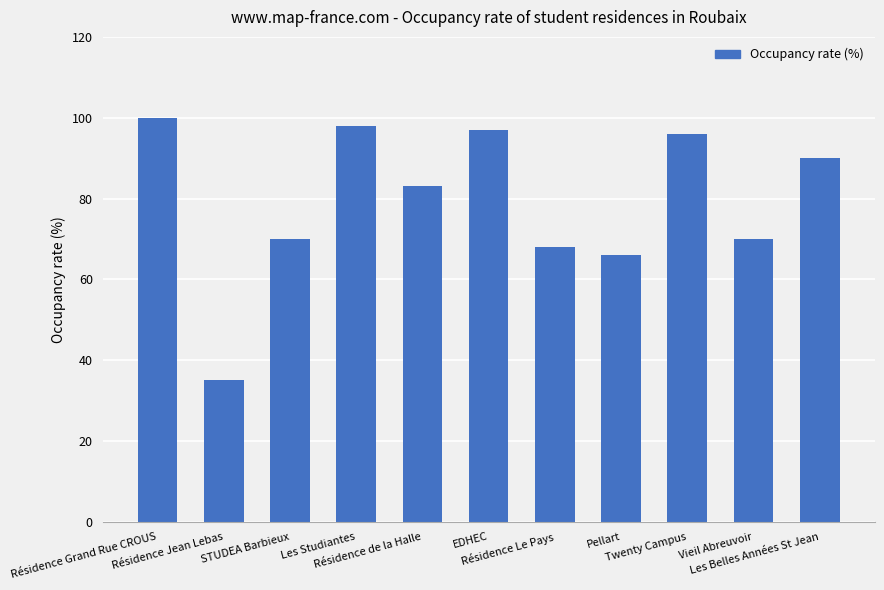

Read the value at Twenty Campus, to the nearest 10.

100